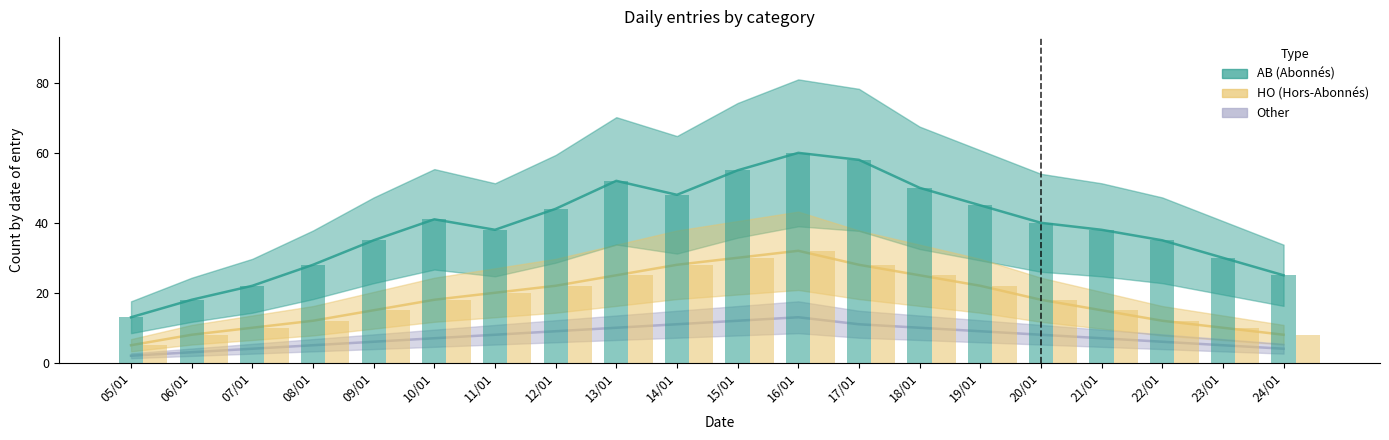

What is the highest value of the AB series?

60